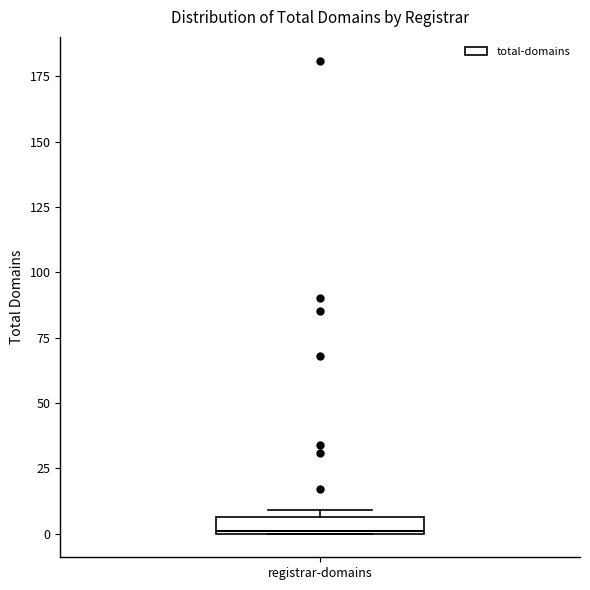

Where is the upper edge of the box for registrar-domains on the y-axis? The values are not printed on the chart, so give them approximately, as read against the axis.

5